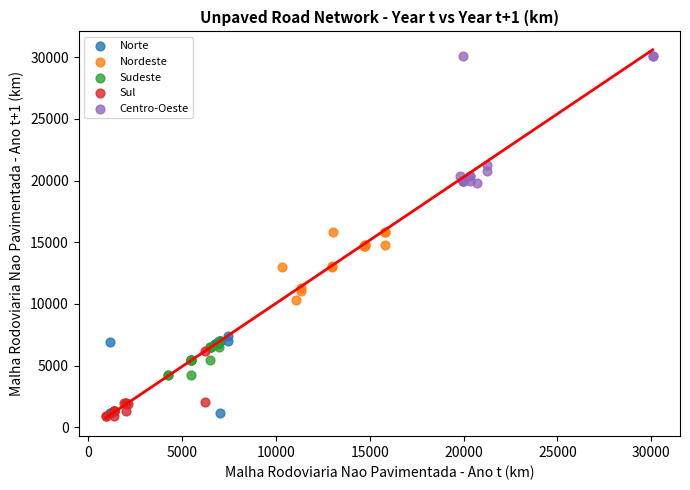

Which series contains the highest Y value?

Centro-Oeste